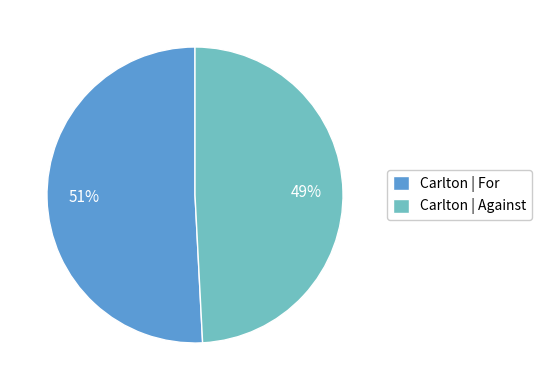

Which category accounts for the majority?

Carlton | For